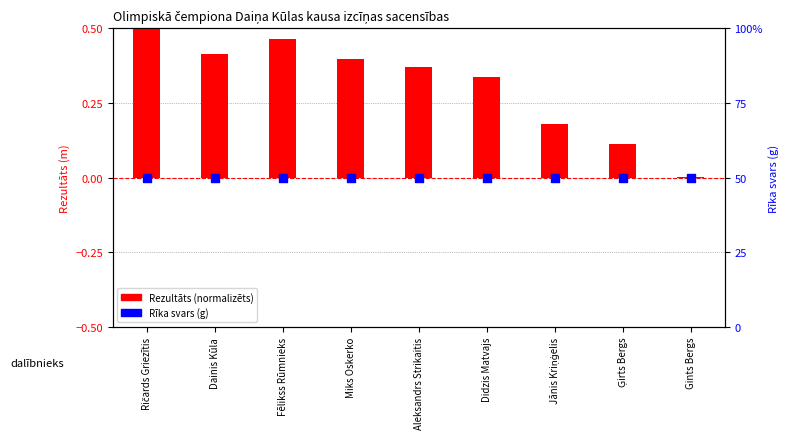

Which series has the largest total across all categories?

Rīka svars (percentile)